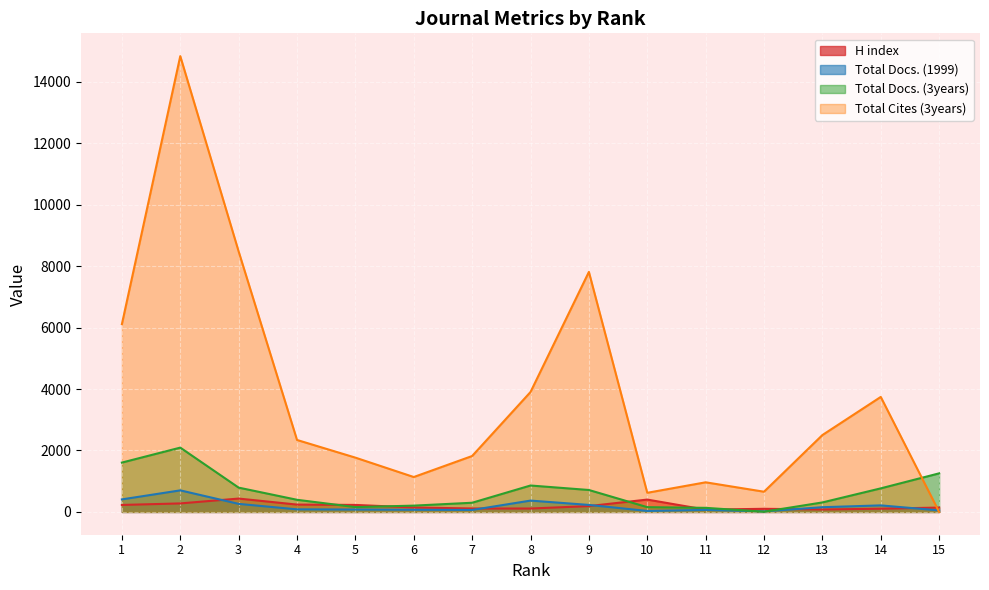

Is it true that Total Docs. (1999) equals 85 at 9?

False